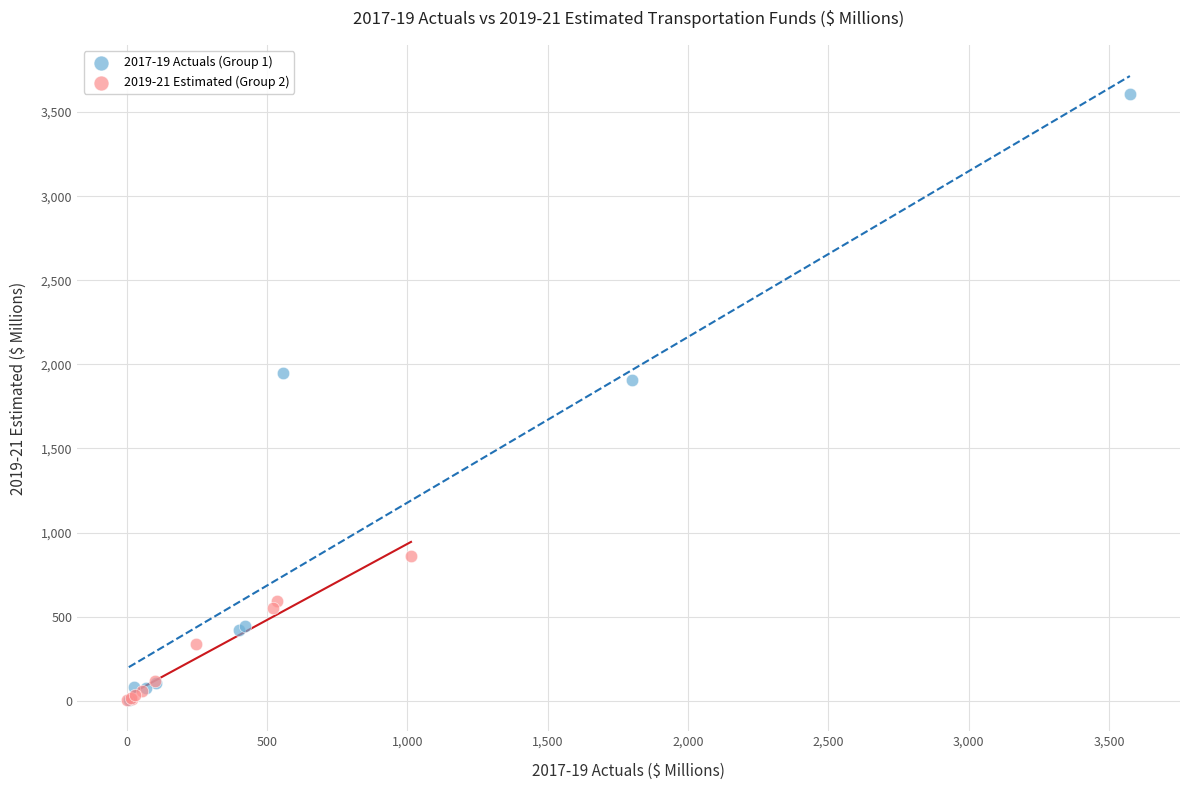

Which series contains the highest Y value?

2017-19 Actuals (Group 1)